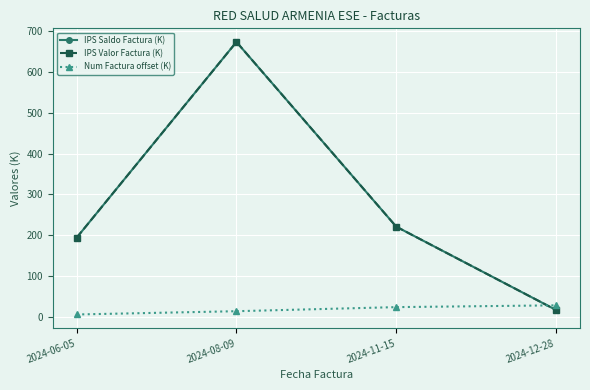

What is the difference between the IPS Saldo Factura (K) values at 2024-11-15 and 2024-12-28?

204.2